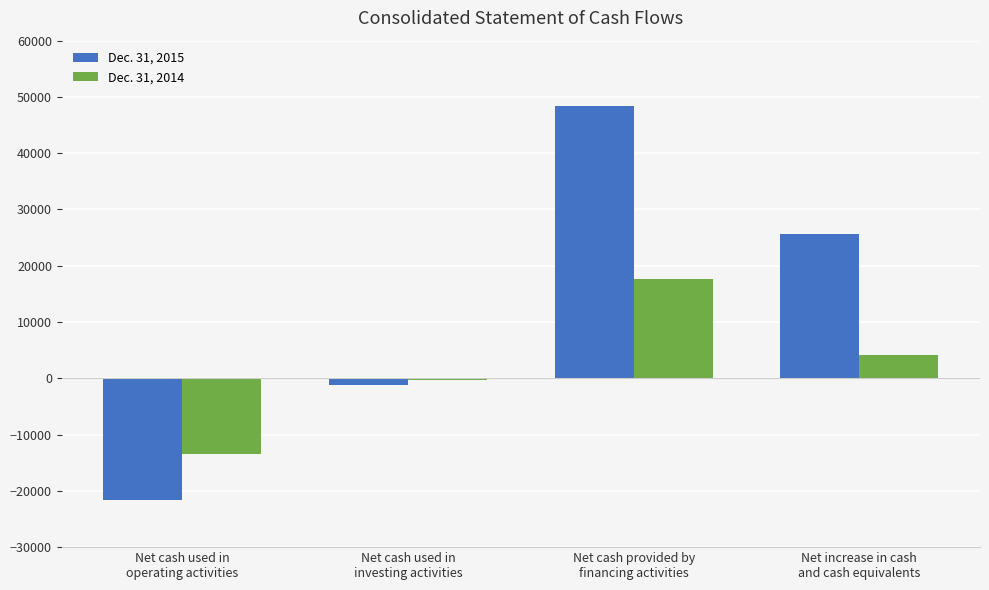

What is the difference between the Dec. 31, 2014 values at Net cash used in
investing activities and Net increase in cash
and cash equivalents?

4340